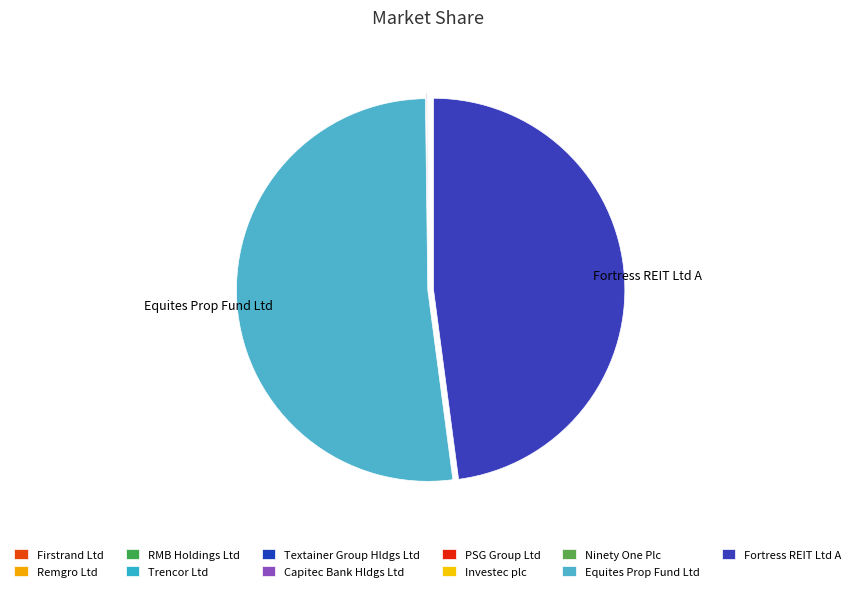

Rank the categories by value from highest to lowest.

Equites Prop Fund Ltd, Fortress REIT Ltd A, Capitec Bank Hldgs Ltd, Remgro Ltd, PSG Group Ltd, Firstrand Ltd, Investec plc, Ninety One Plc, Textainer Group Hldgs Ltd, Trencor Ltd, RMB Holdings Ltd